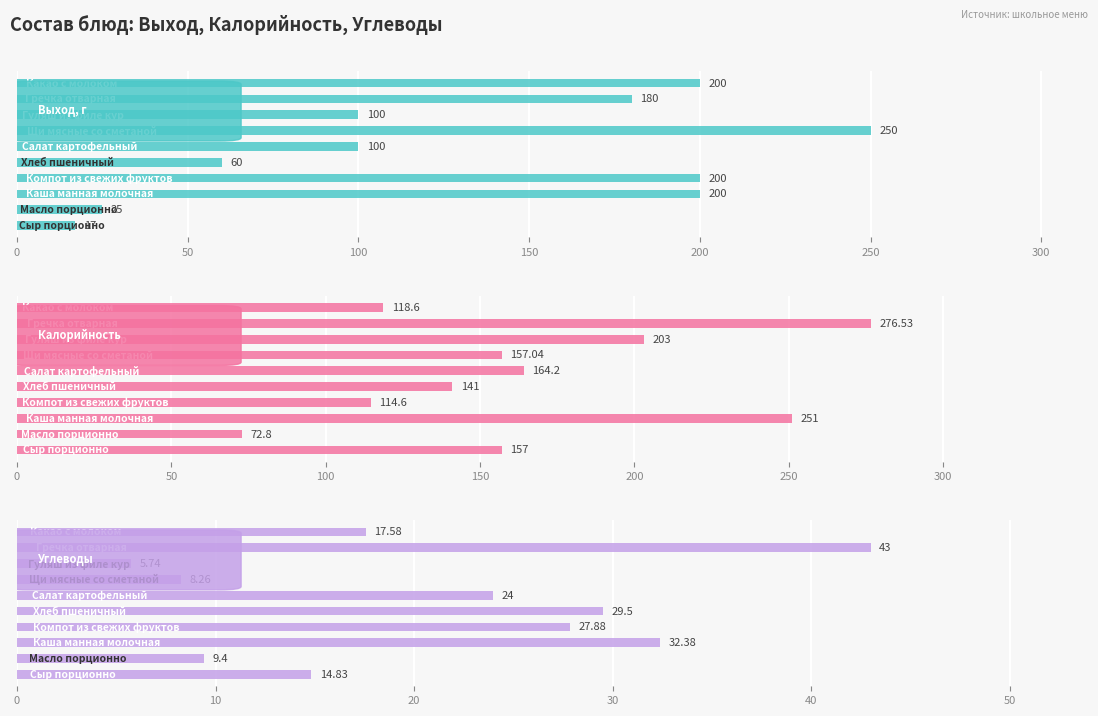

Read the Калорийность value at 150.

114.6